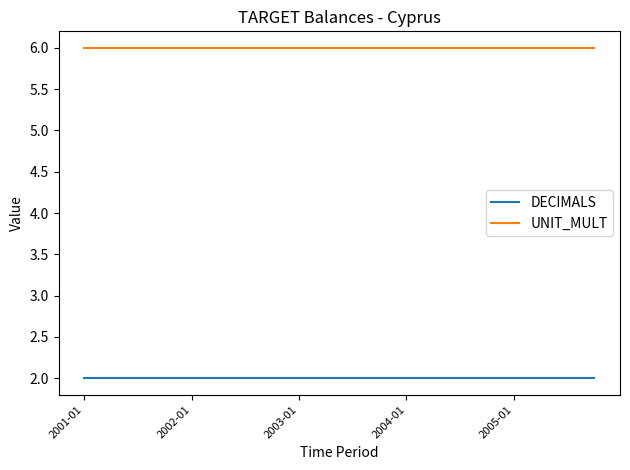

Which series has the largest total across all categories?

UNIT_MULT